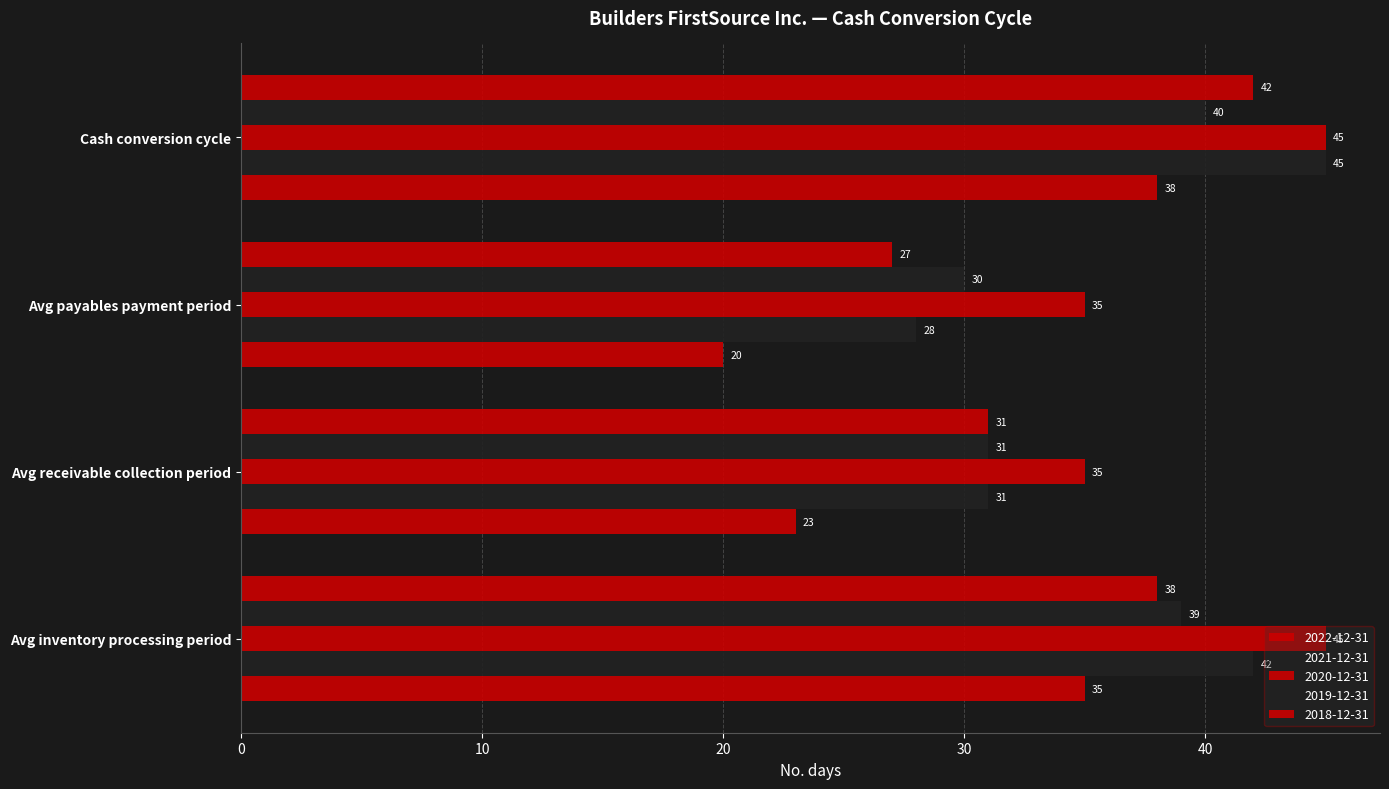

What is the difference between the maximum and second lowest values in the 2021-12-31 series?

14